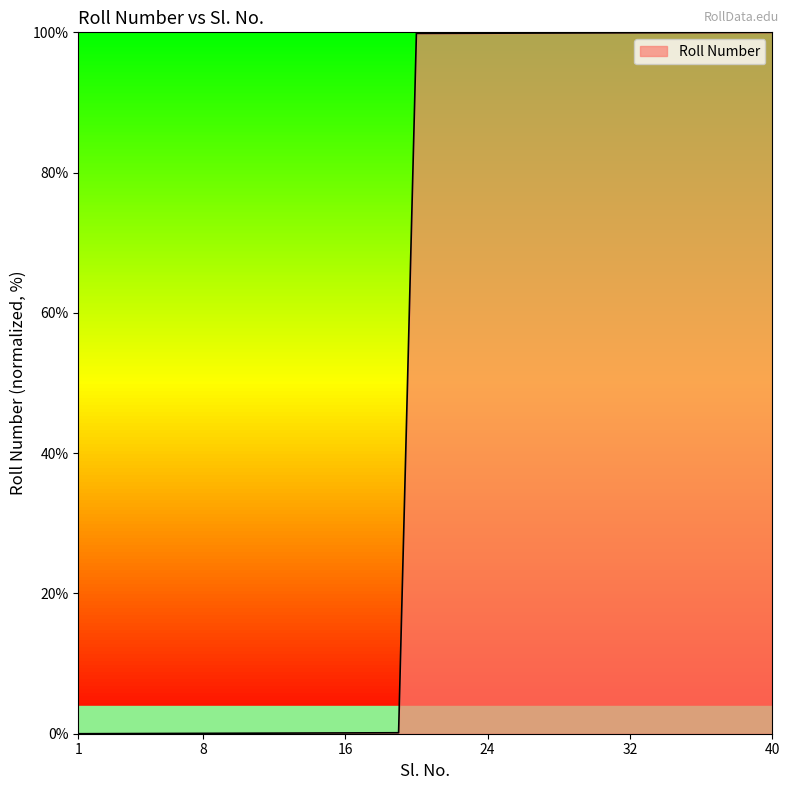

What is the maximum value shown in the chart?

100.0